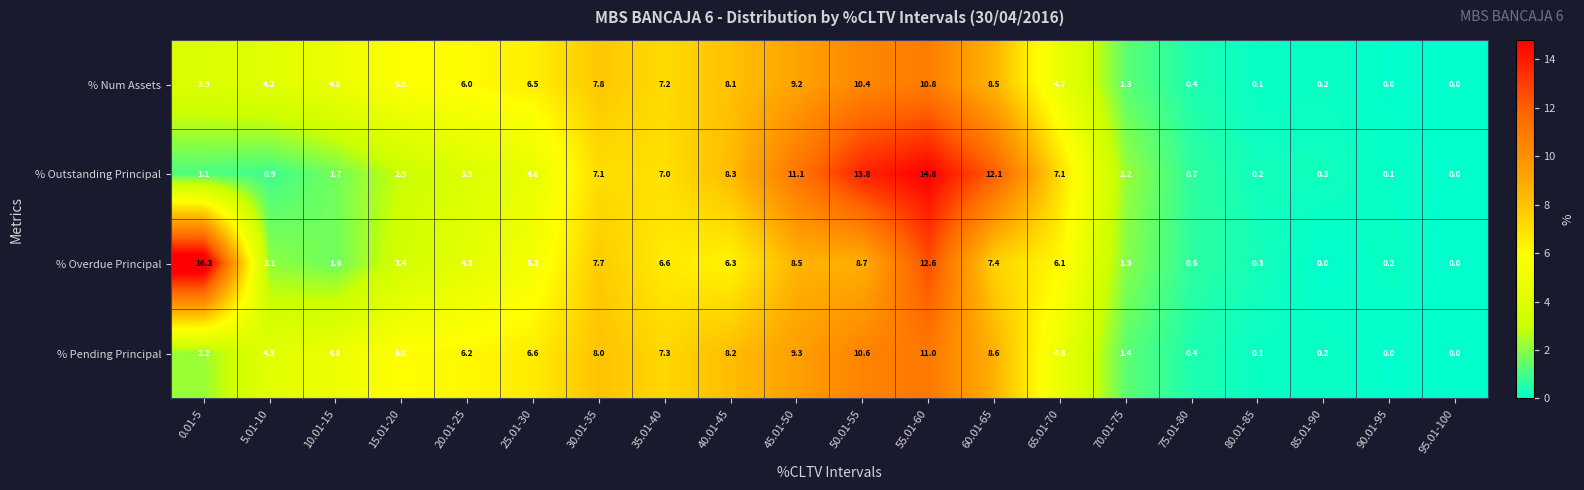

What is the difference between the maximum and minimum values in the % Num Assets series?

10.8